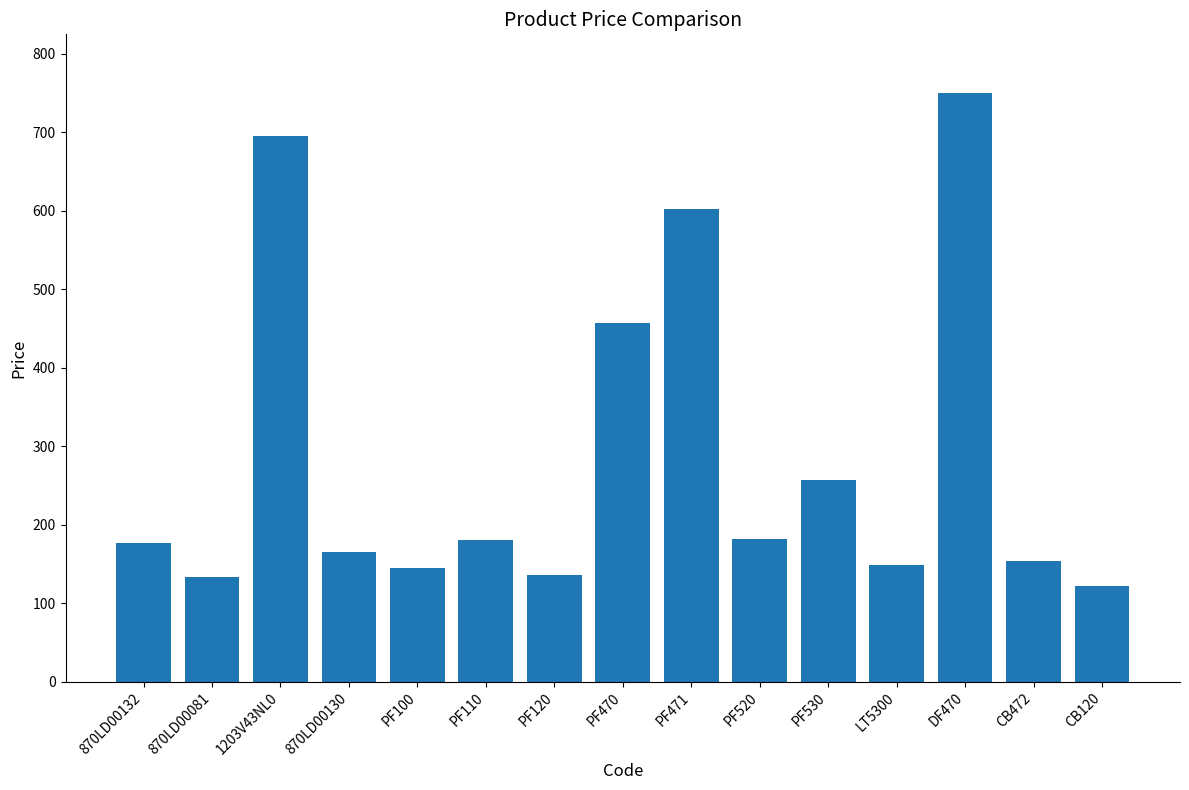

Which has a higher value, CB472 or PF520?

PF520